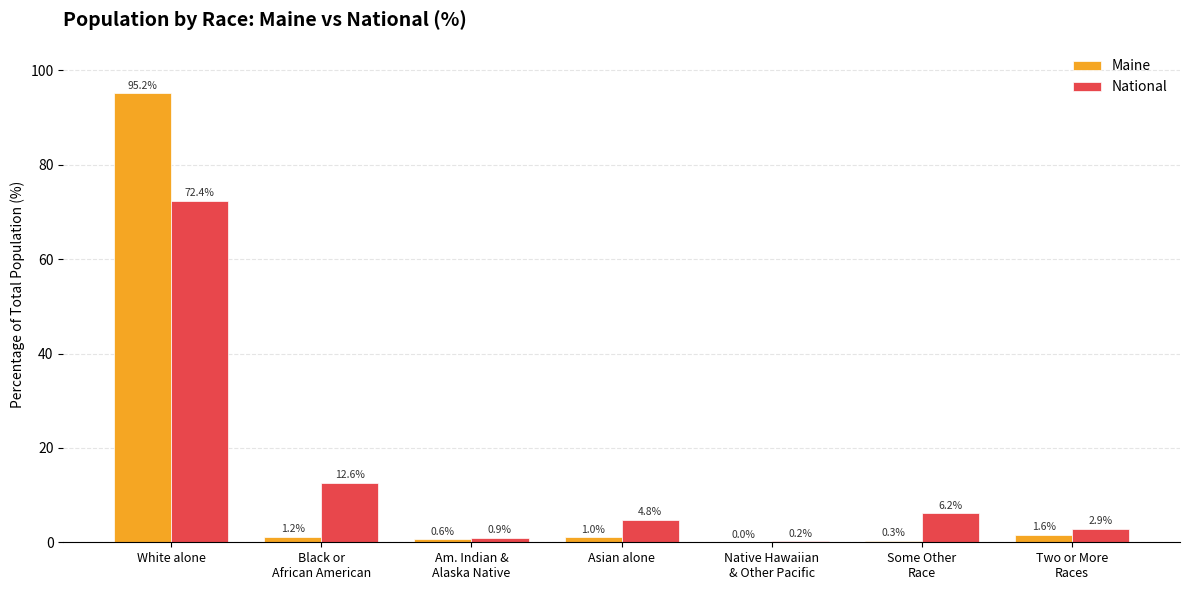

What is the total value across all series at Asian alone?

5.8